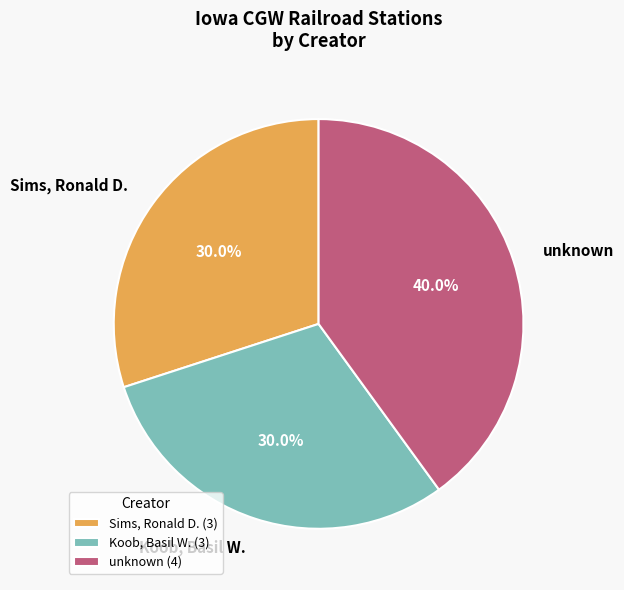

Is there any slice that represents more than half of the pie?

No